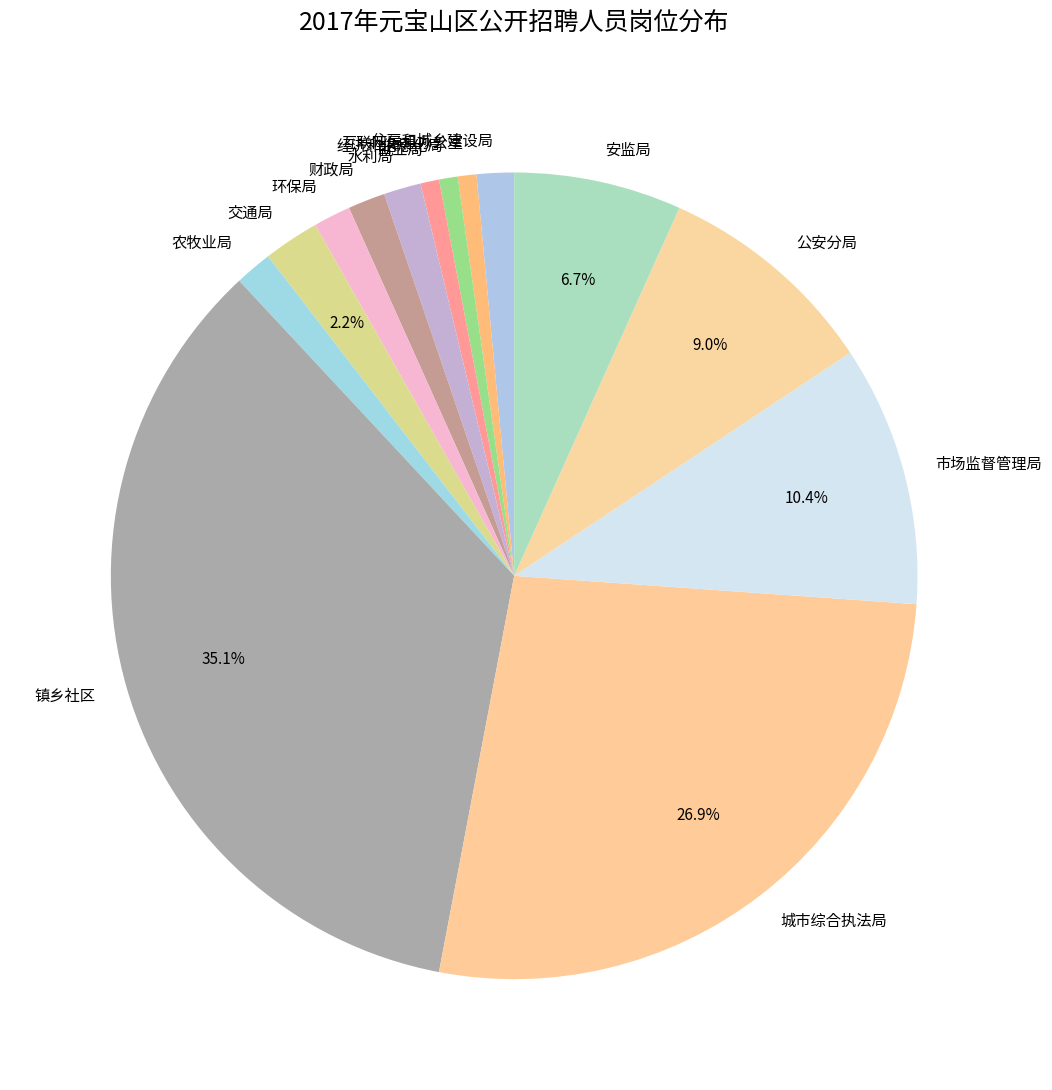

What percentage is the 经济和信息化局 slice, to the nearest percent?

1%